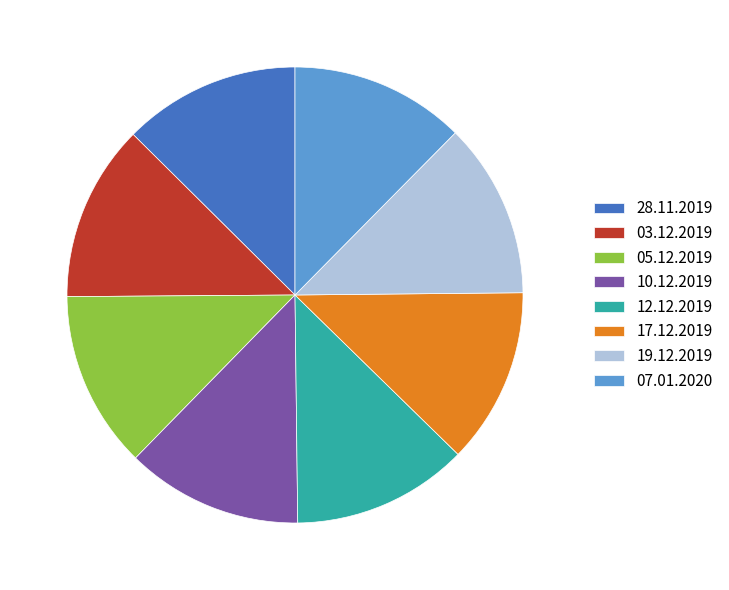

Combined, do 07.01.2020 and 05.12.2019 account for over 50%?

No